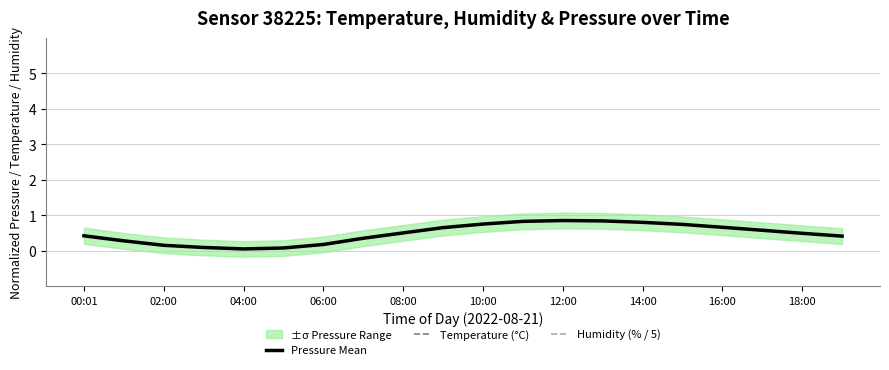

What is the sum of all Pressure Mean values?

9.7